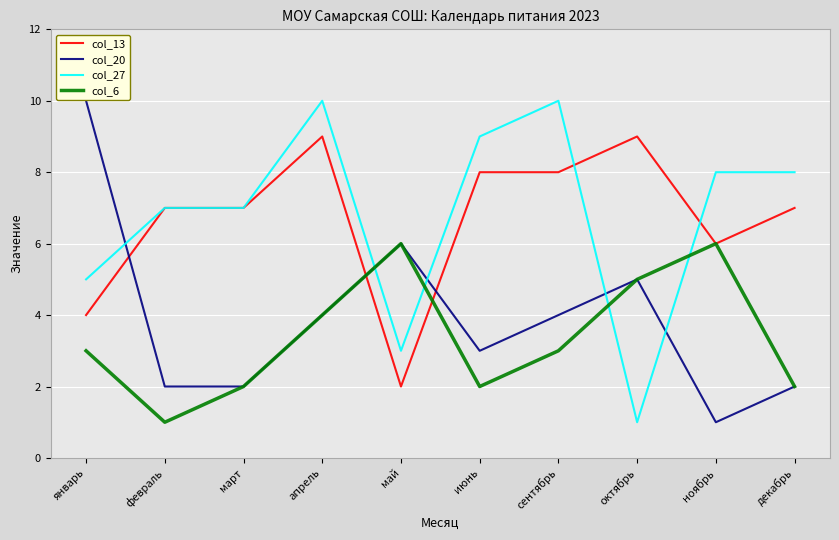

What is the minimum value shown in the chart?

1